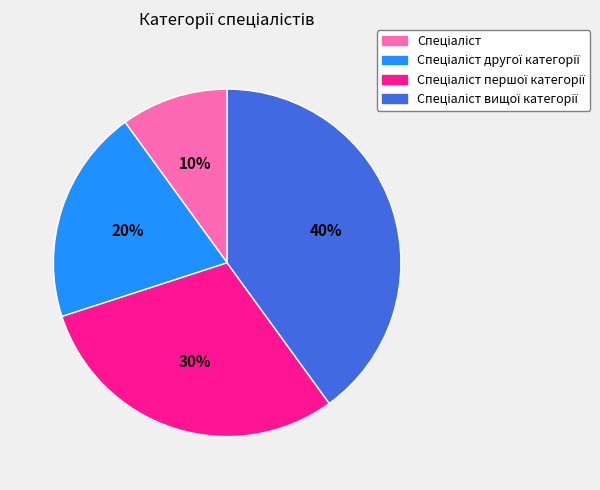

Is there any slice that represents more than half of the pie?

No